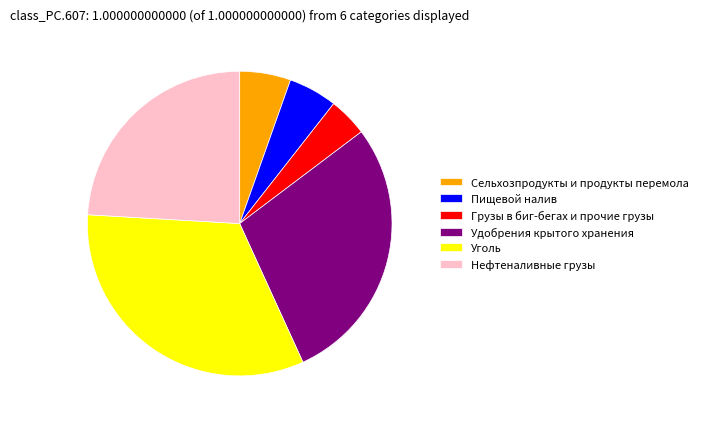

Is there a majority slice in this chart?

No